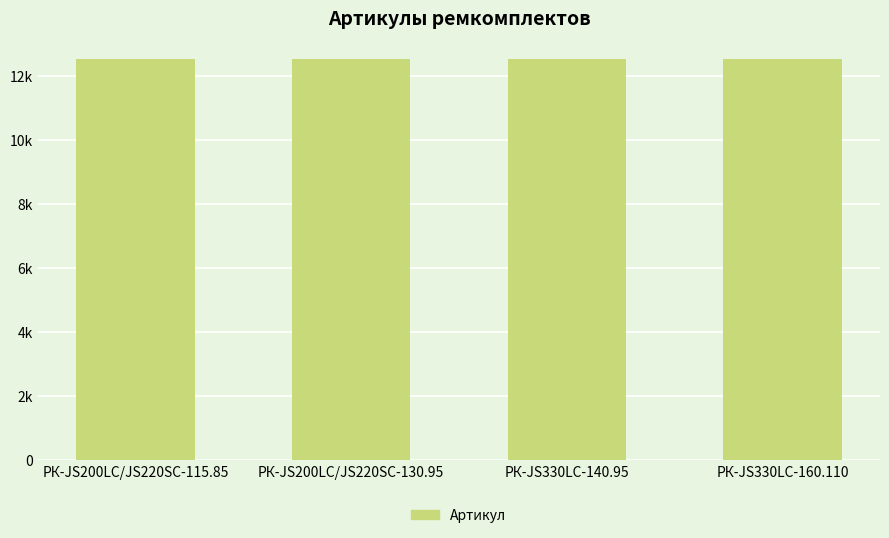

True or false: the data shows 18711 at РК-JS330LC-160.110.

False